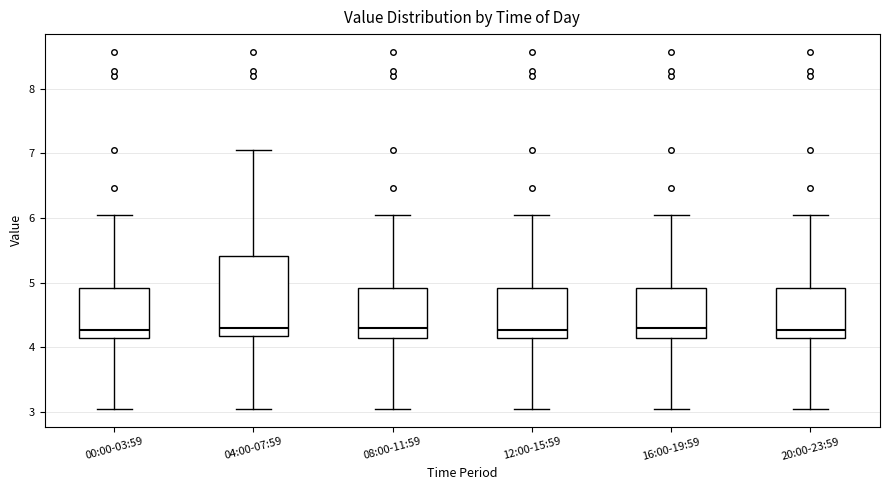

Comparing the boxes themselves (not the whiskers), which one is the tallest?

04:00-07:59